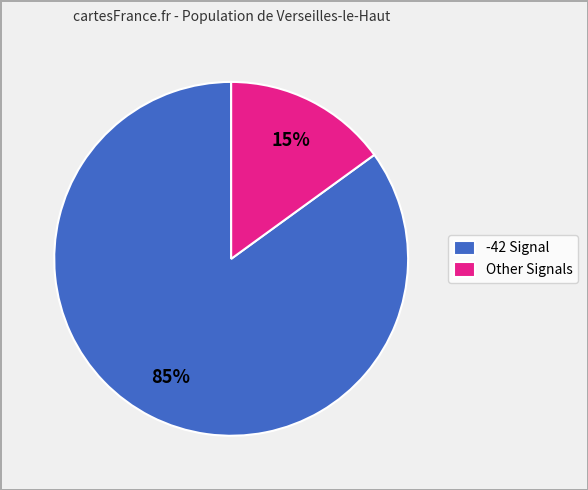

What percentage is the Other Signals slice, to the nearest percent?

15%